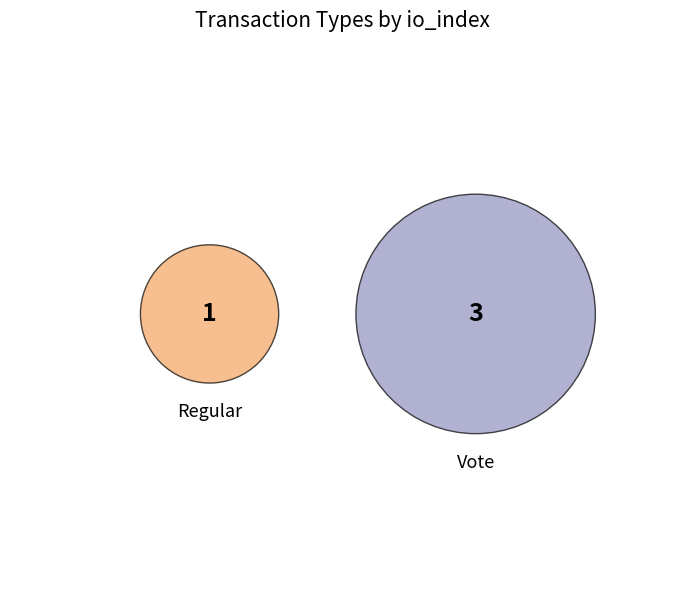

To the nearest percent, what is the average slice percentage?

50%